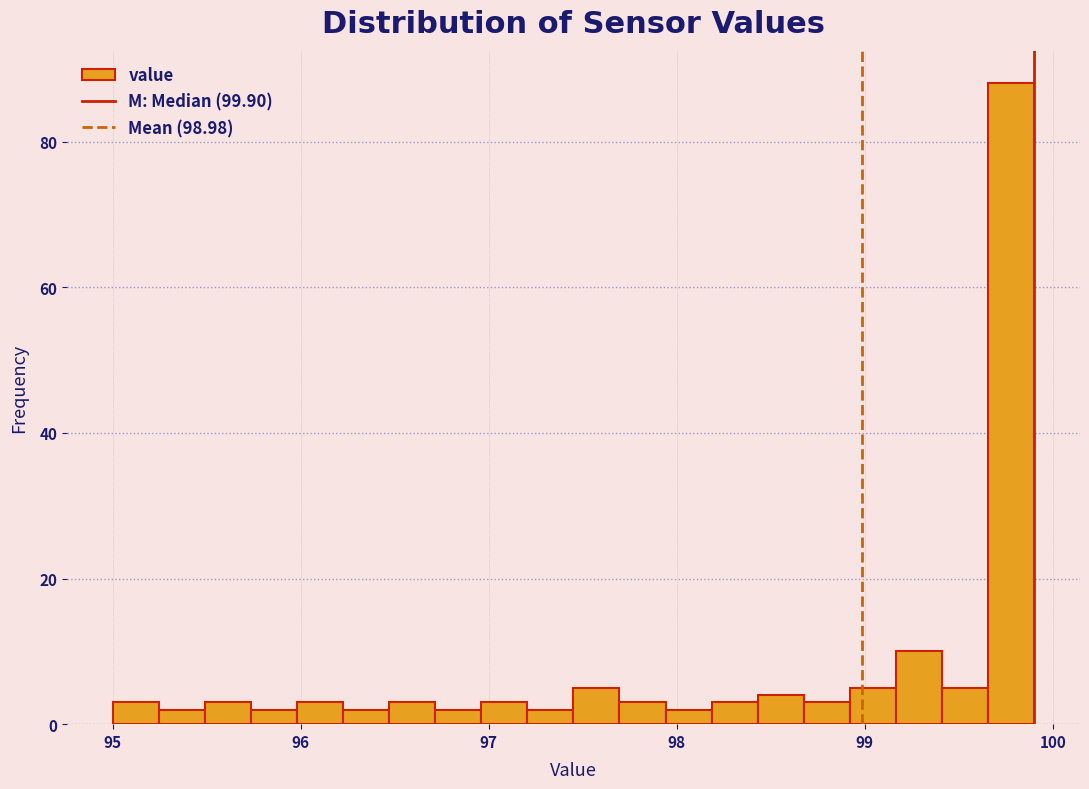

Read against the x-axis, roughly where is the centre of the tallest bar?

99.8